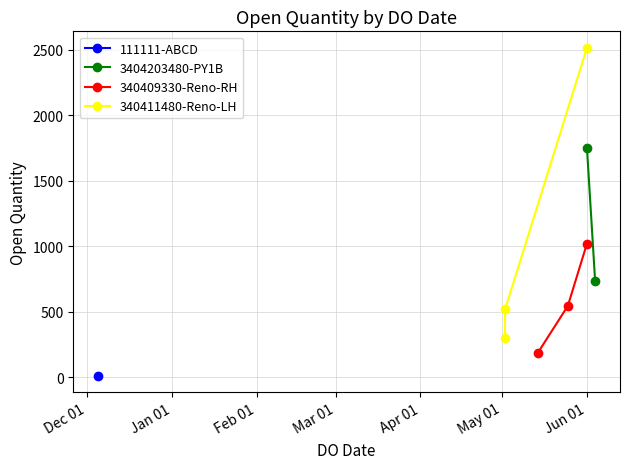

Reading left to right, what are all the values shown in this chart?

10	1749	731	184	543	1019	300	516	2514